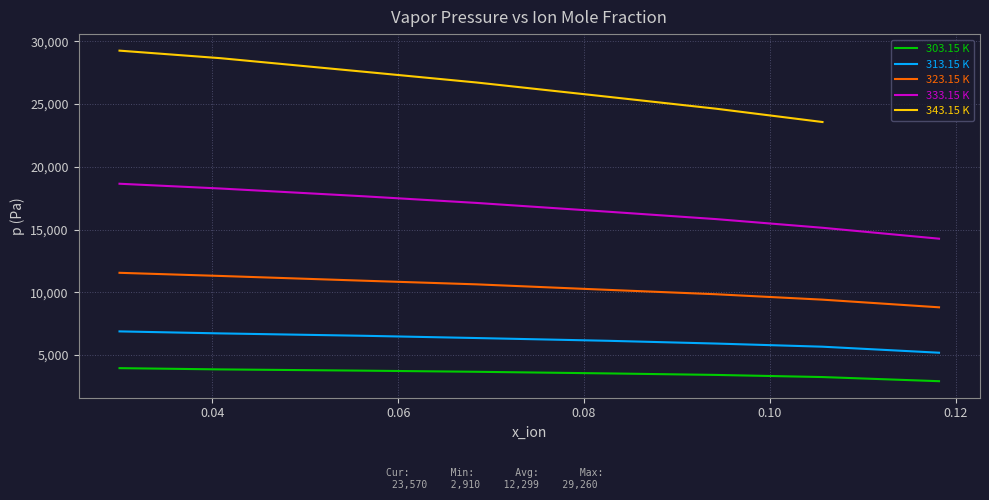

True or false: 333.15 K and 303.15 K intersect in this chart.

False